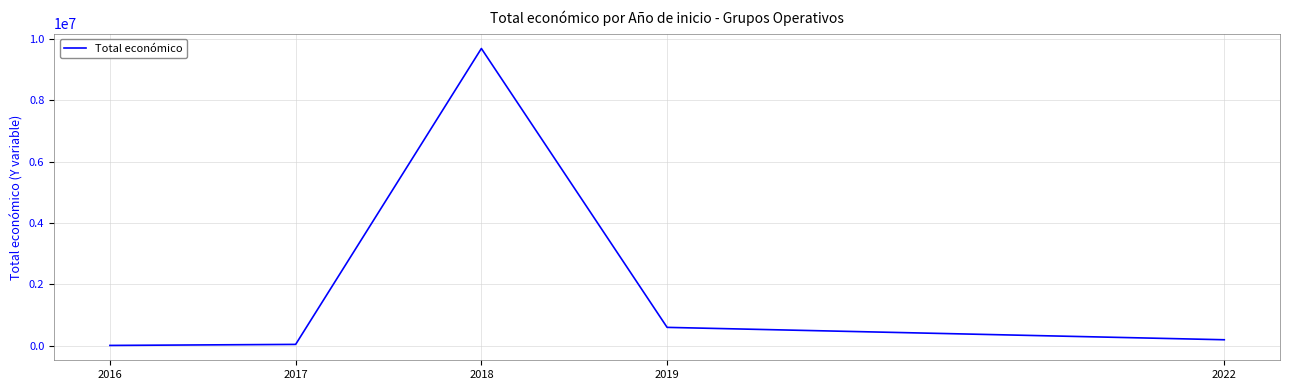

How many interior local peaks (higher than both neighbors) does the data have?

1